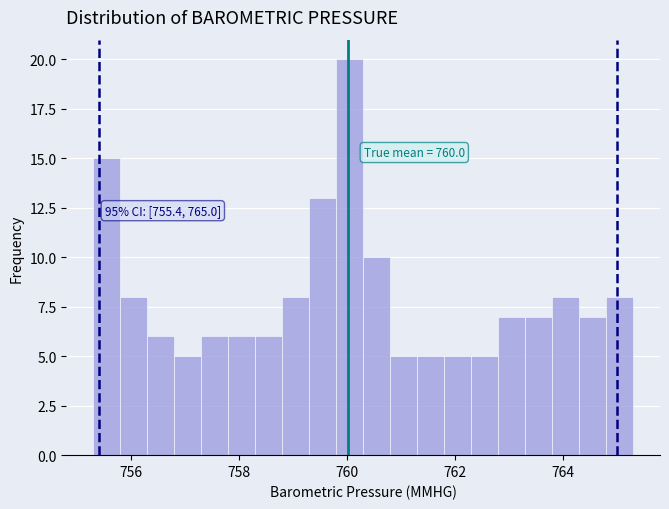

Around what value on the x-axis is the tallest bar? Give the approximate position of its centre, as read against the axis.

760.0